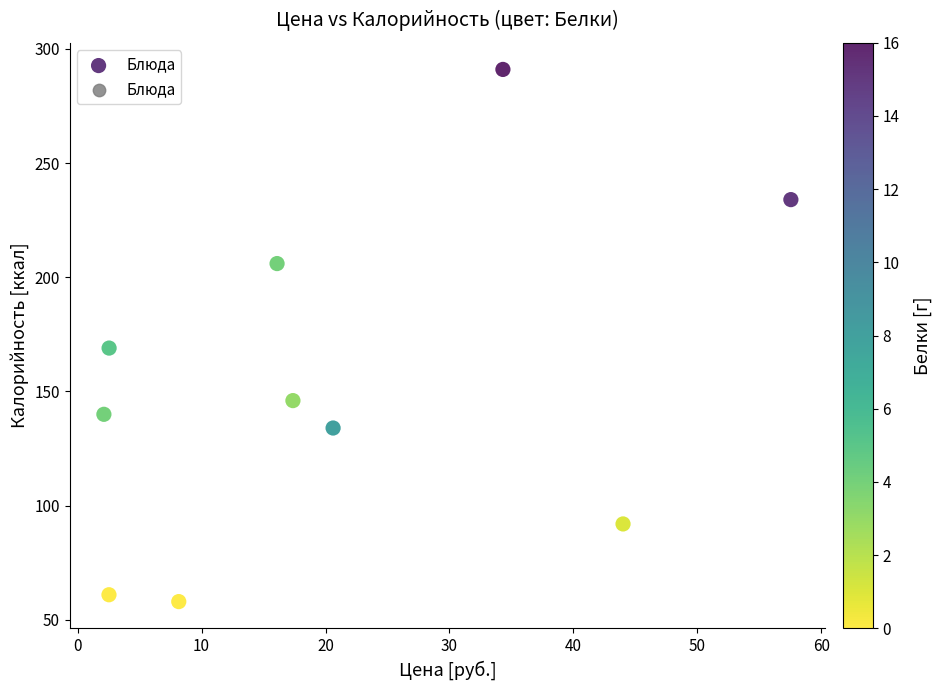

What Y value in the scatter plot is closest to 174?

169